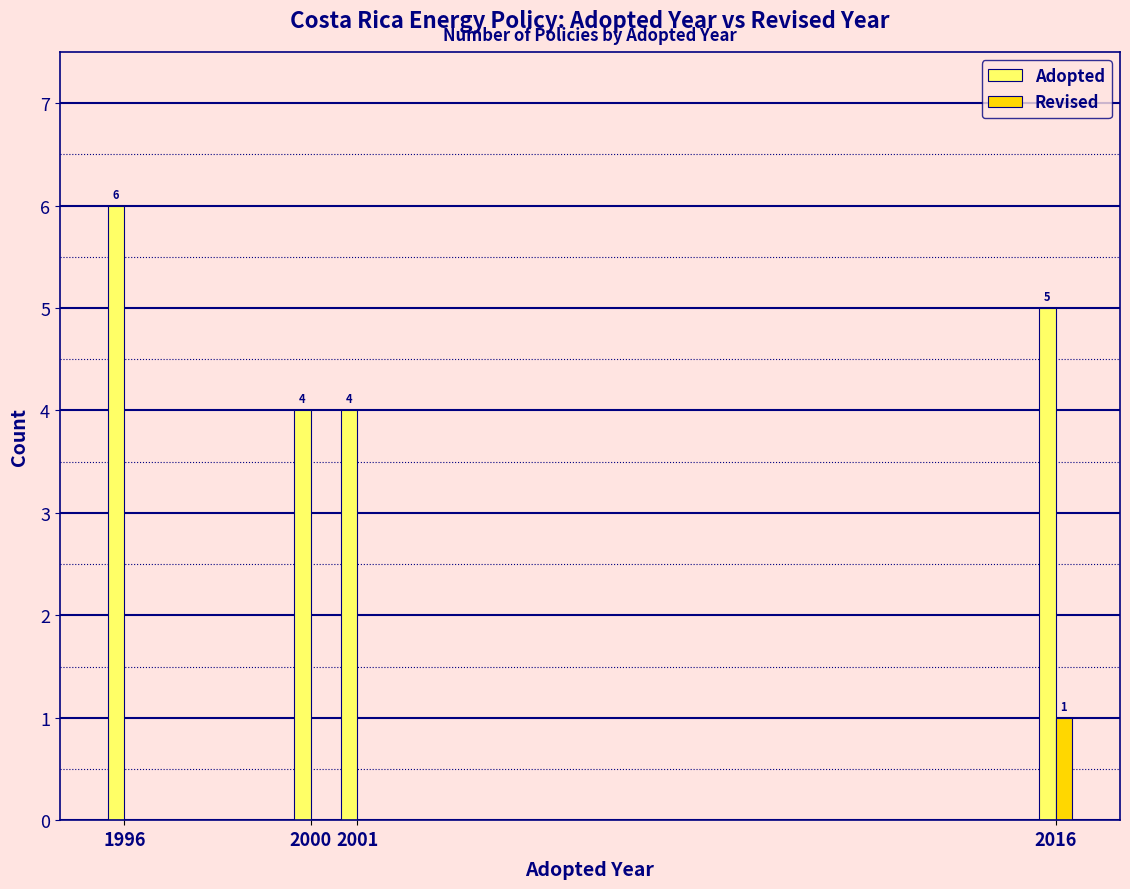

The Adopted series shows 4 at 2000. True or false?

True